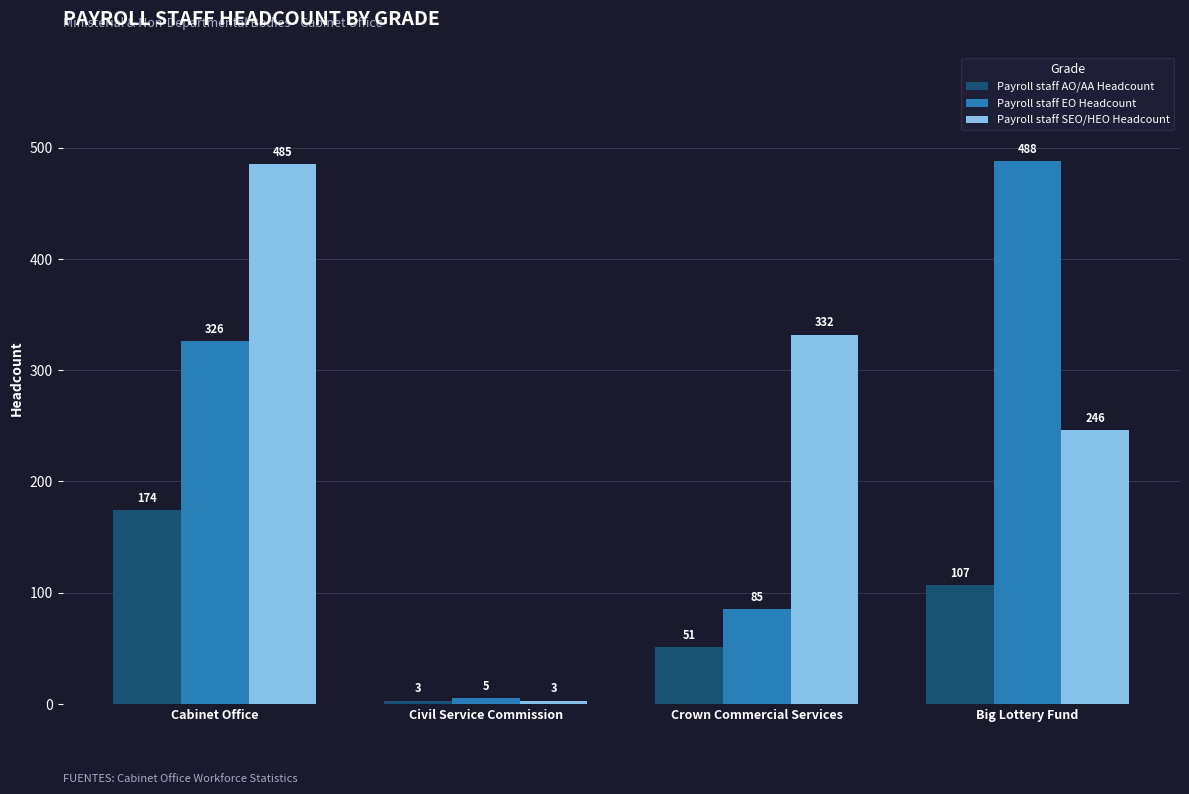

Rank the series by their average value, from highest to lowest.

Payroll staff SEO/HEO Headcount, Payroll staff EO Headcount, Payroll staff AO/AA Headcount